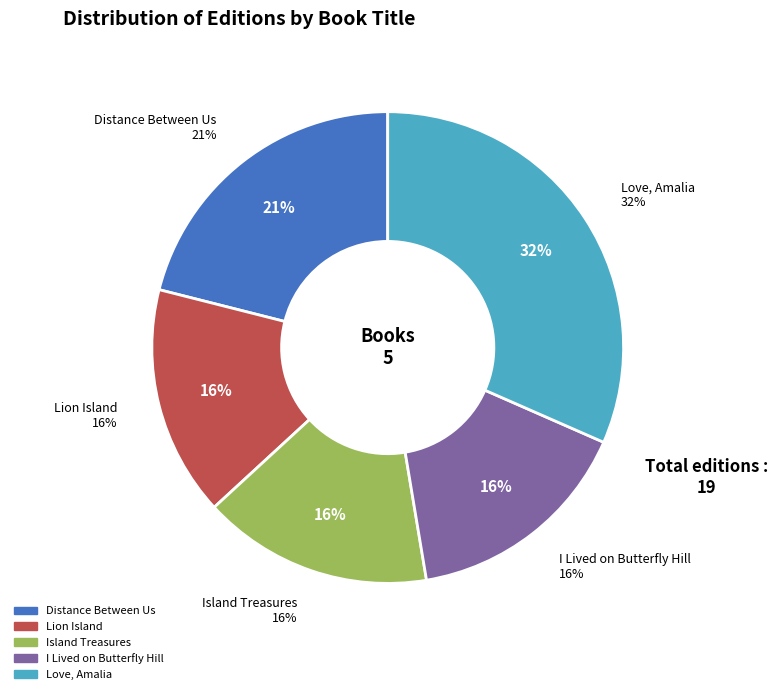

Between I Lived on Butterfly Hill and Distance Between Us, which is larger?

Distance Between Us